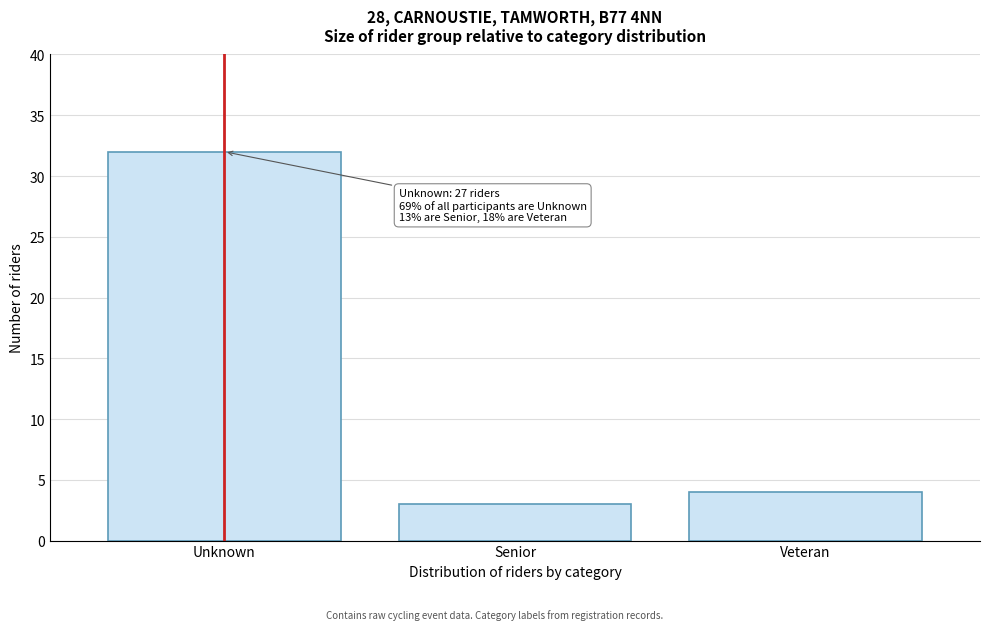

Reading right to left, extract all data points from this chart.

4	3	32